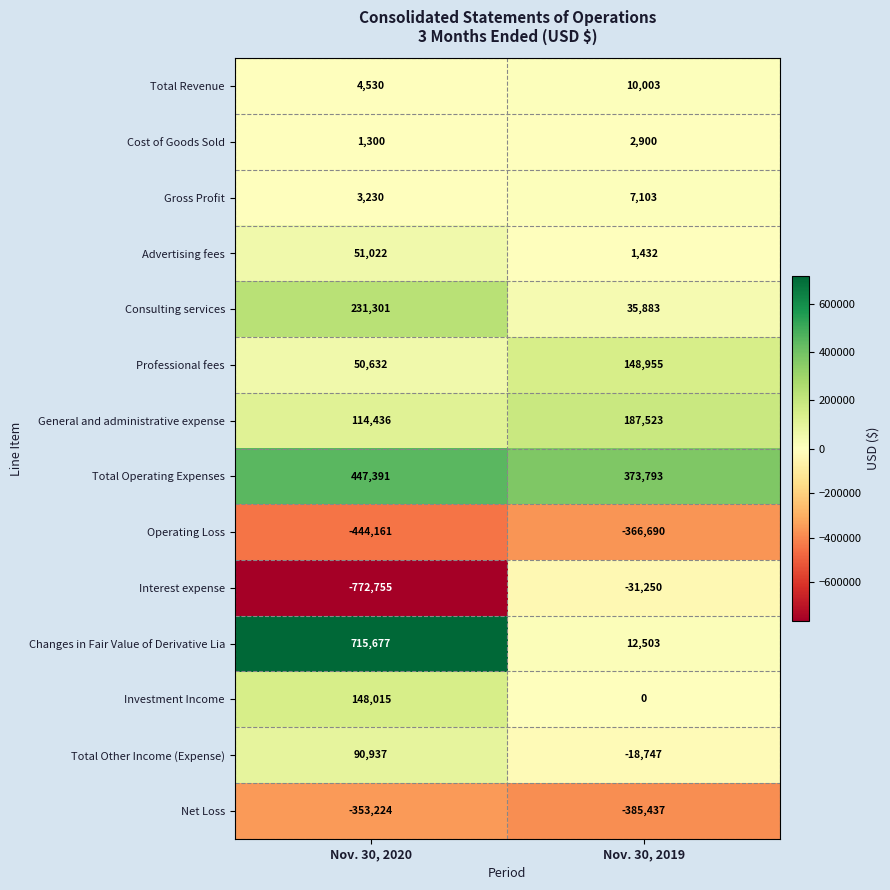

Read the Net Loss value at Nov. 30, 2019, to the nearest 10.

-385440